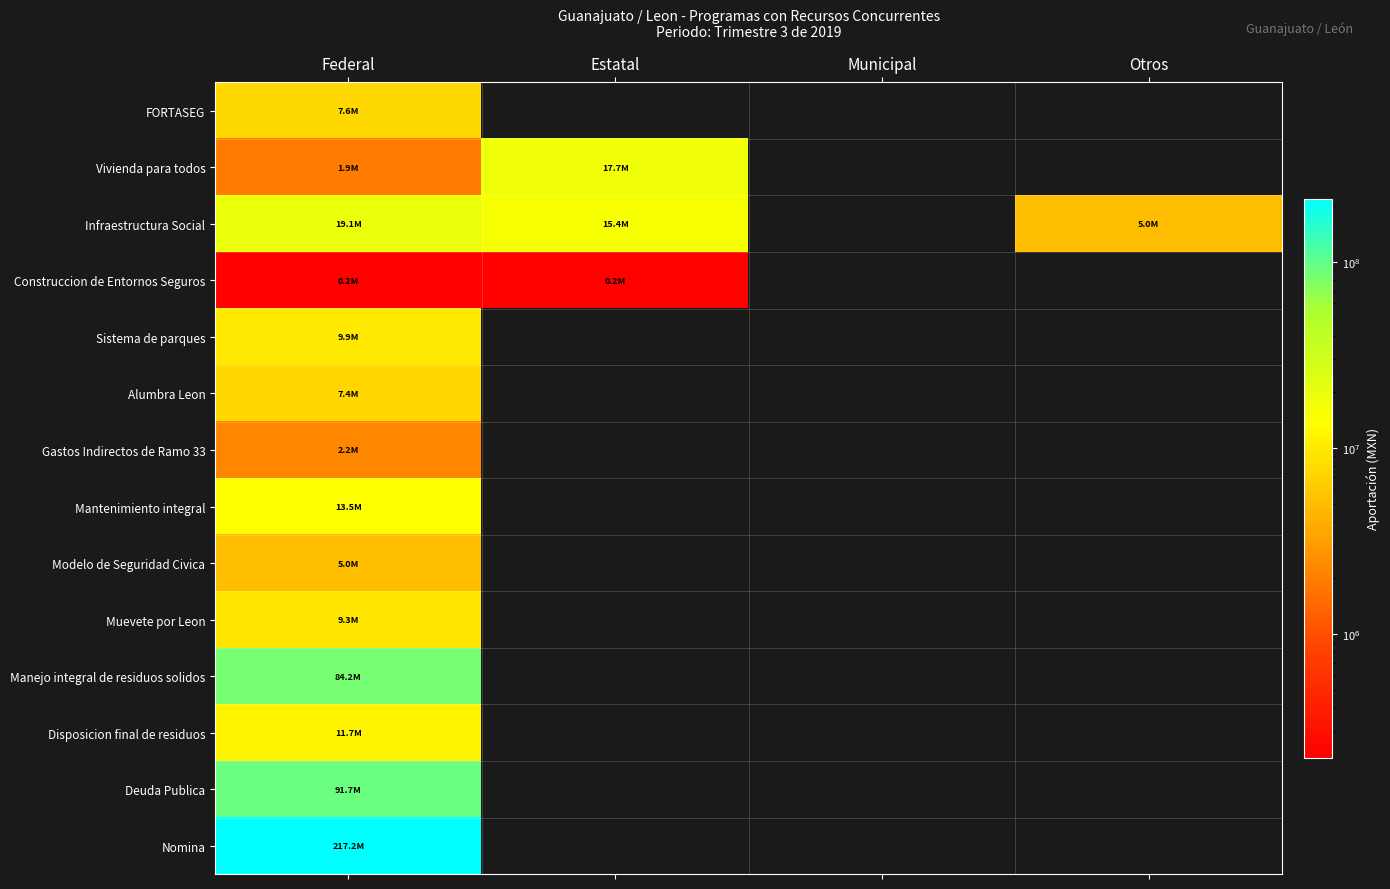

Reading right to left, what are all the values shown in this chart?

FORTASEG: Otros=0.0	Municipal=0.0	Estatal=0.0	Federal=7572512.5
Vivienda para todos: Otros=0.0	Municipal=0.0	Estatal=17650639.7	Federal=1912001.1
Infraestructura Social: Otros=5021226.7	Municipal=0.0	Estatal=15356922.2	Federal=19124498.4
Construccion de Entornos Seguros: Otros=0.0	Municipal=0.0	Estatal=230562.1	Federal=224965.8
Sistema de parques: Otros=0.0	Municipal=0.0	Estatal=0.0	Federal=9880200.9
Alumbra Leon: Otros=0.0	Municipal=0.0	Estatal=0.0	Federal=7406538.8
Gastos Indirectos de Ramo 33: Otros=0.0	Municipal=0.0	Estatal=0.0	Federal=2242810.6
Mantenimiento integral: Otros=0.0	Municipal=0.0	Estatal=0.0	Federal=13487457.7
Modelo de Seguridad Civica: Otros=0.0	Municipal=0.0	Estatal=0.0	Federal=5000000.0
Muevete por Leon: Otros=0.0	Municipal=0.0	Estatal=0.0	Federal=9270788.4
Manejo integral de residuos solidos: Otros=0.0	Municipal=0.0	Estatal=0.0	Federal=84190987.1
Disposicion final de residuos: Otros=0.0	Municipal=0.0	Estatal=0.0	Federal=11686700.9
Deuda Publica: Otros=0.0	Municipal=0.0	Estatal=0.0	Federal=91665486.6
Nomina: Otros=0.0	Municipal=0.0	Estatal=0.0	Federal=217169362.6